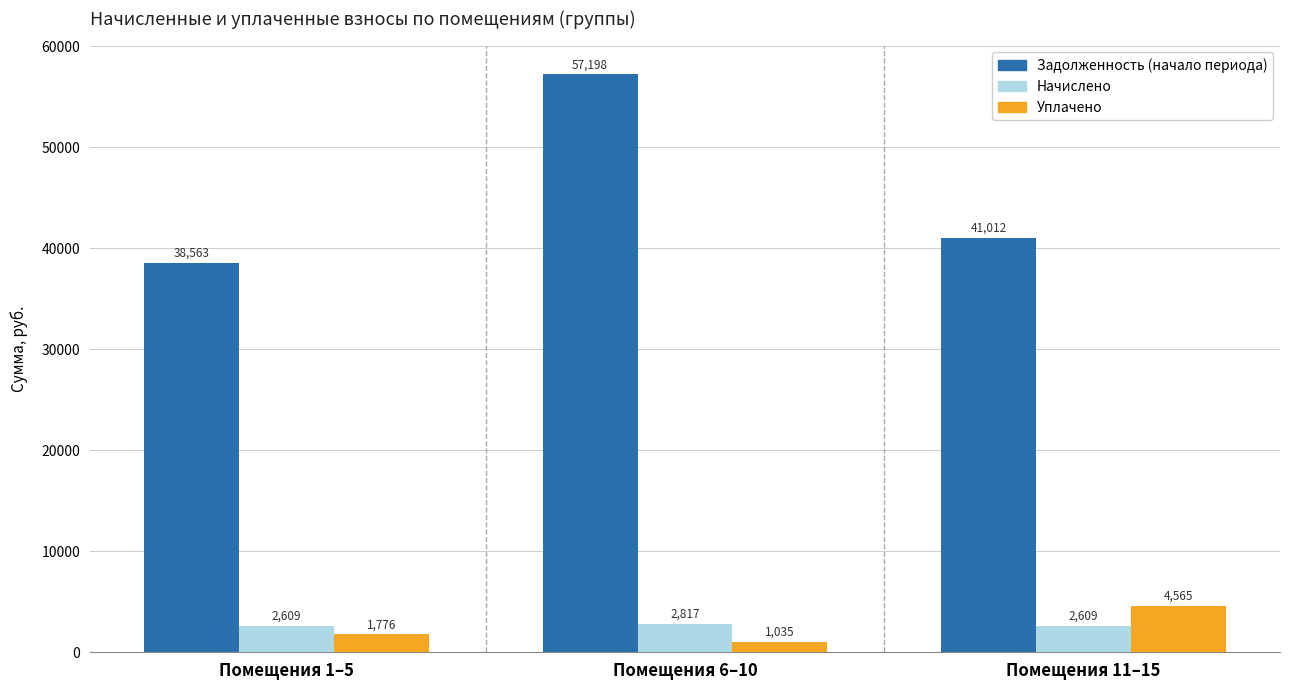

What is the greatest value displayed?

57198.1